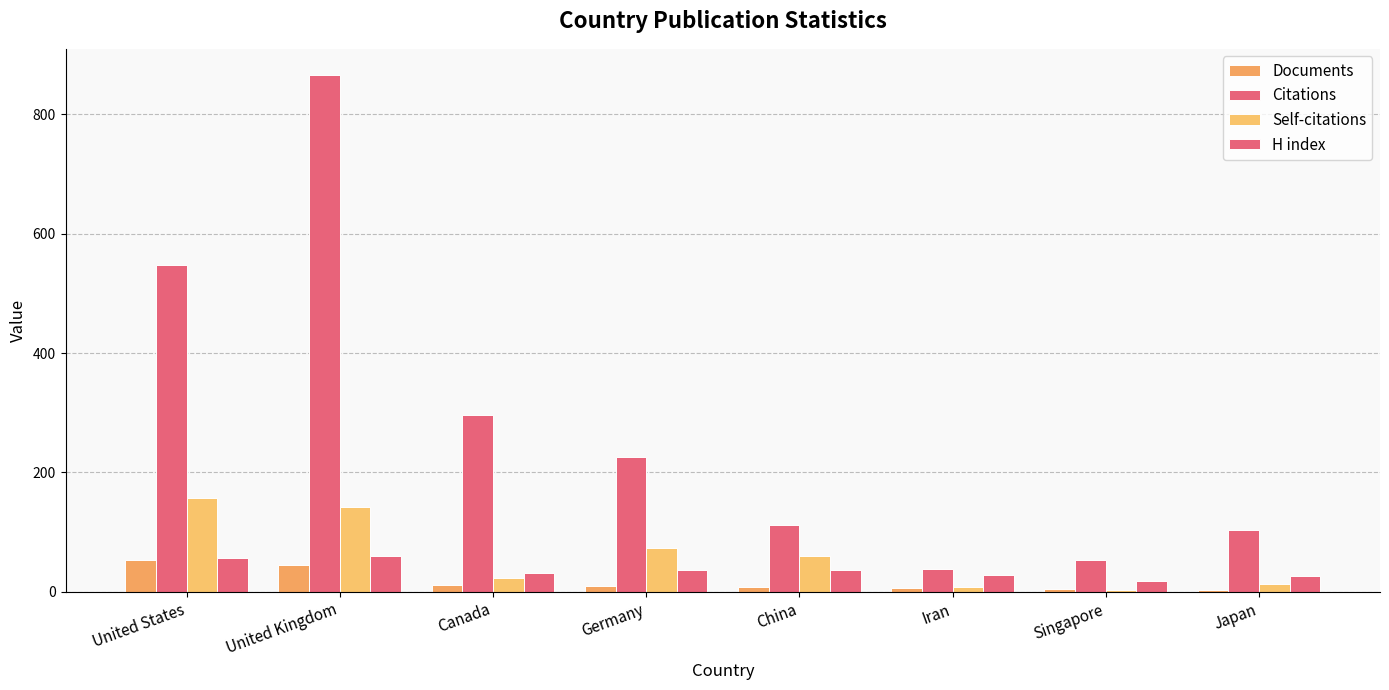

How many data points in Self-citations are less than 60?

4